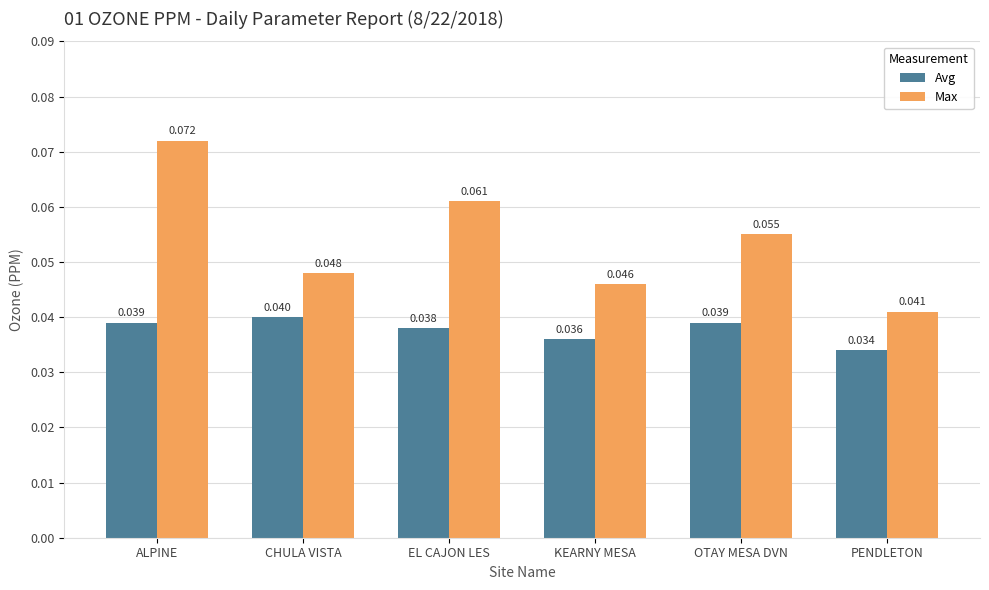

What is the label of the 6th bar from the left?

PENDLETON